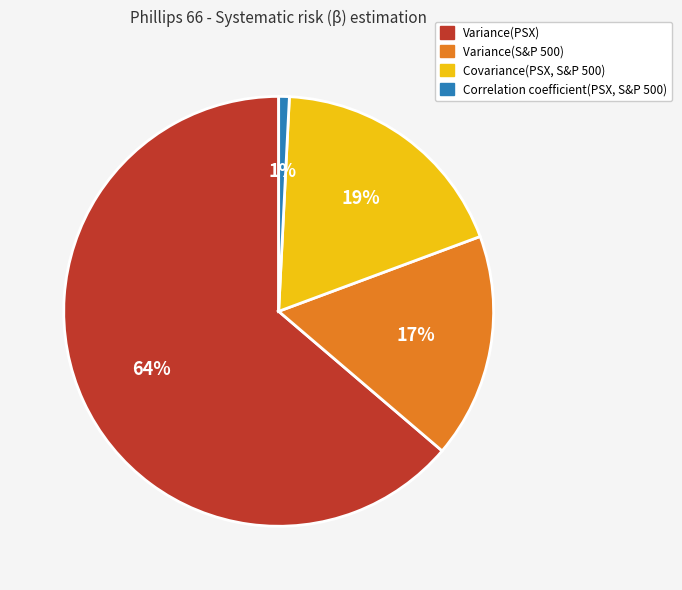

To the nearest percent, what percentage of the pie is Covariance(PSX, S&P 500)?

19%